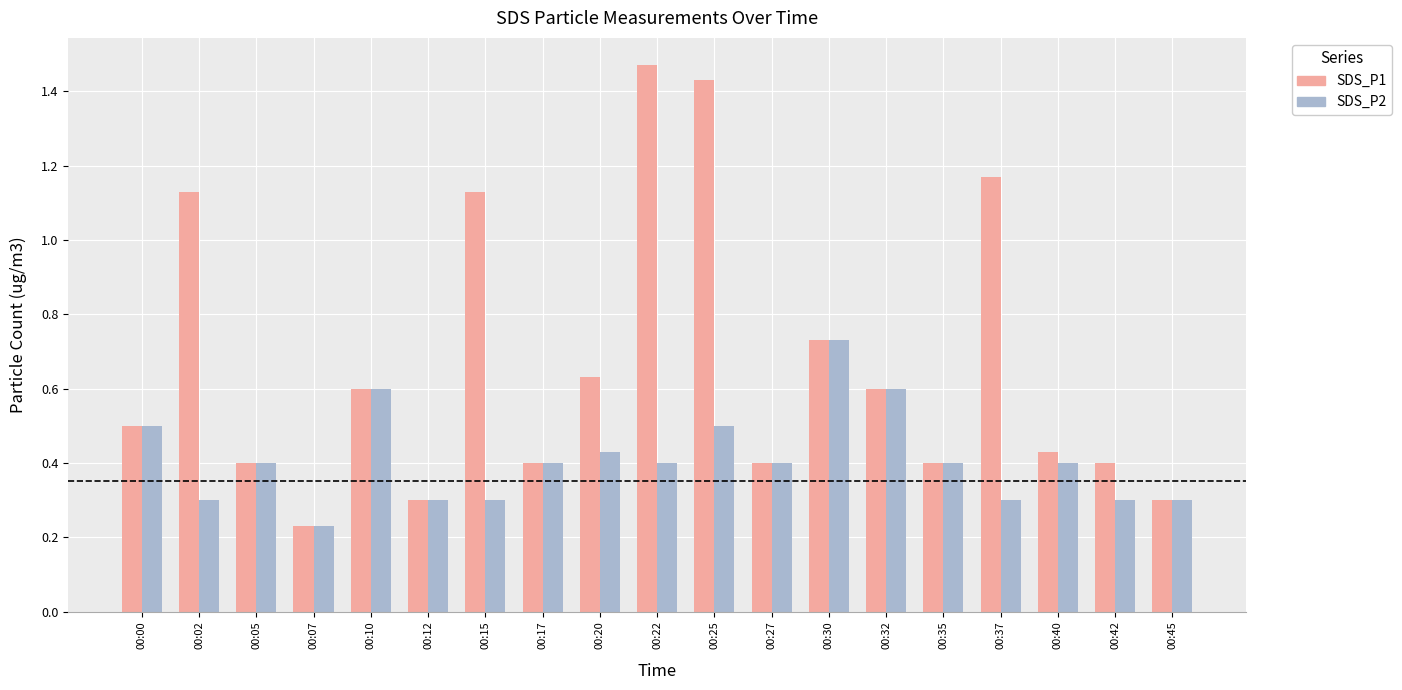

True or false: SDS_P2 has a value of 0.6 at 00:20.

False